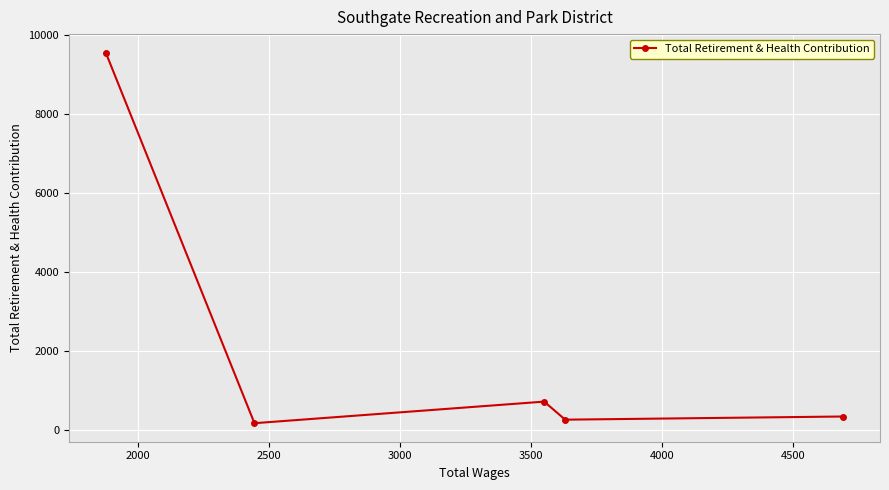

How many points are lower than both their immediate neighbors (excluding endpoints)?

2